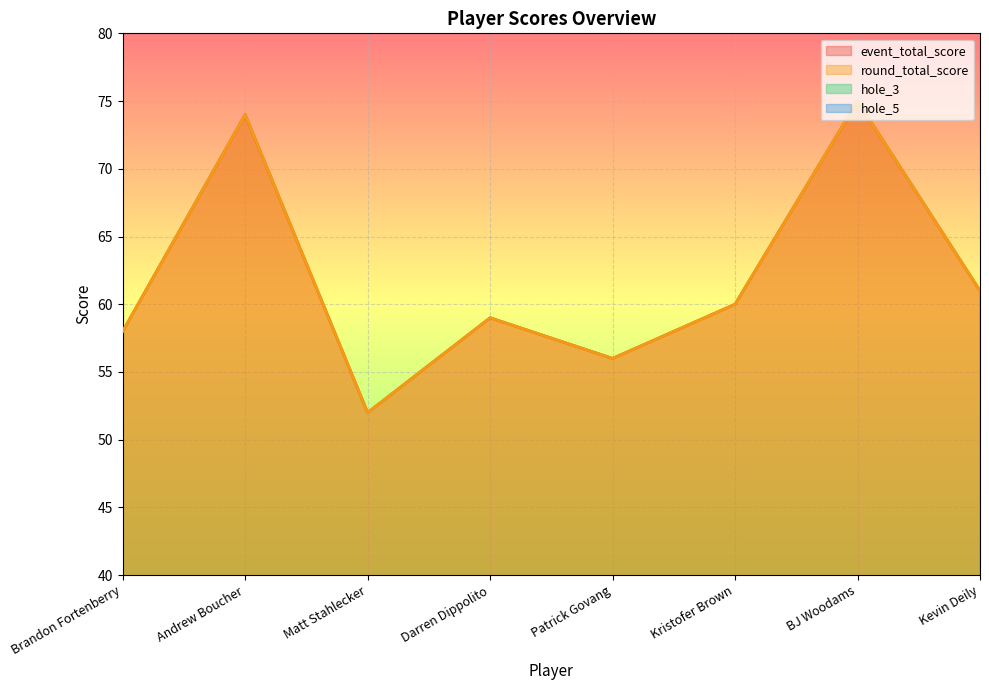

What is the value of the hole_3 point at the 5th from the left?

2